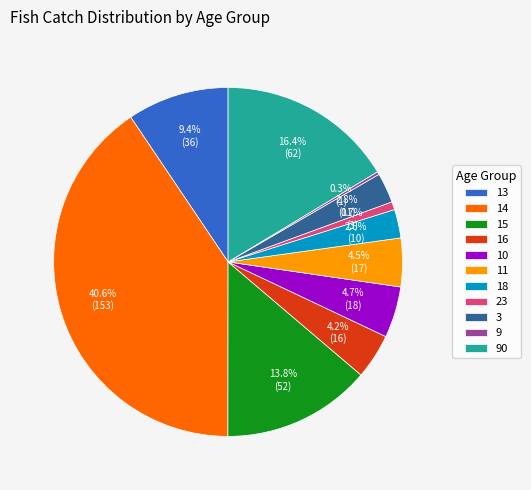

Between 3 and 13, which is larger?

13